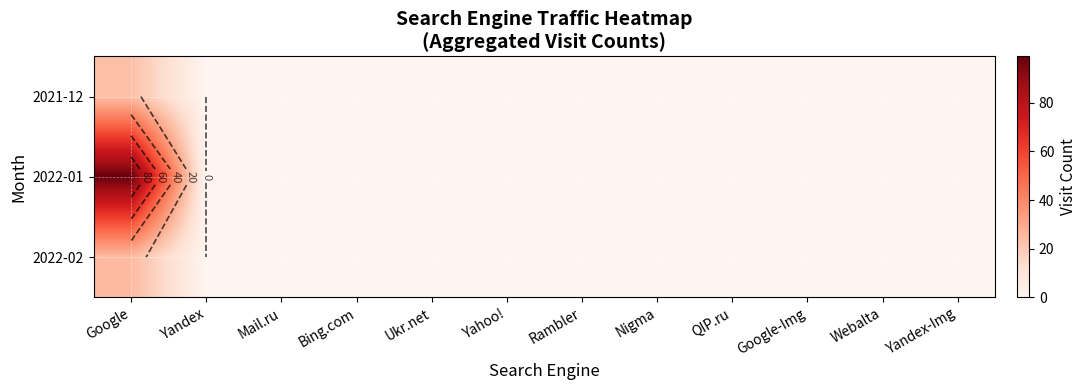

Is it true that 2022-02 equals 17 at Ukr.net?

False